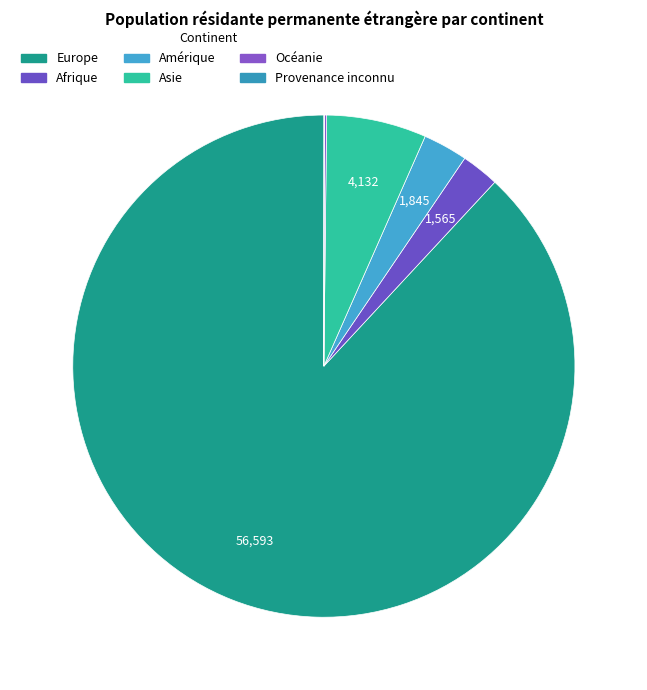

How many slices are in this pie chart?

6